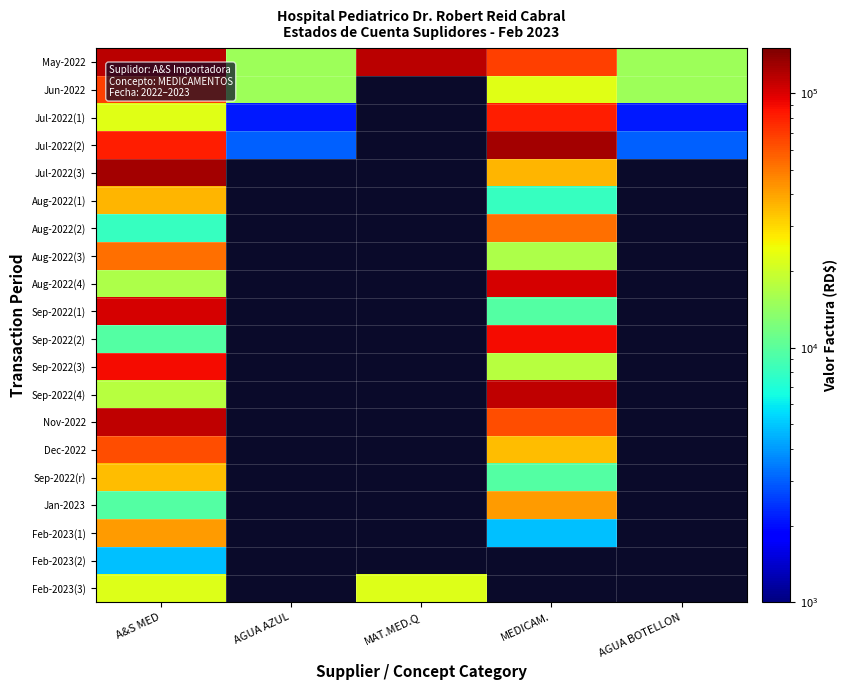

Which series changed the most between A&S MED and AGUA AZUL?

May-2022